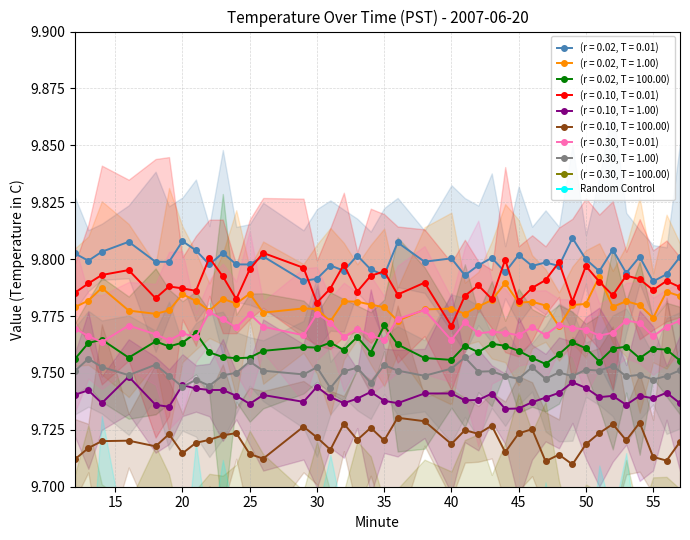

True or false: (r = 0.10, T = 1.00) and (r = 0.02, T = 1.00) cross at least once.

False